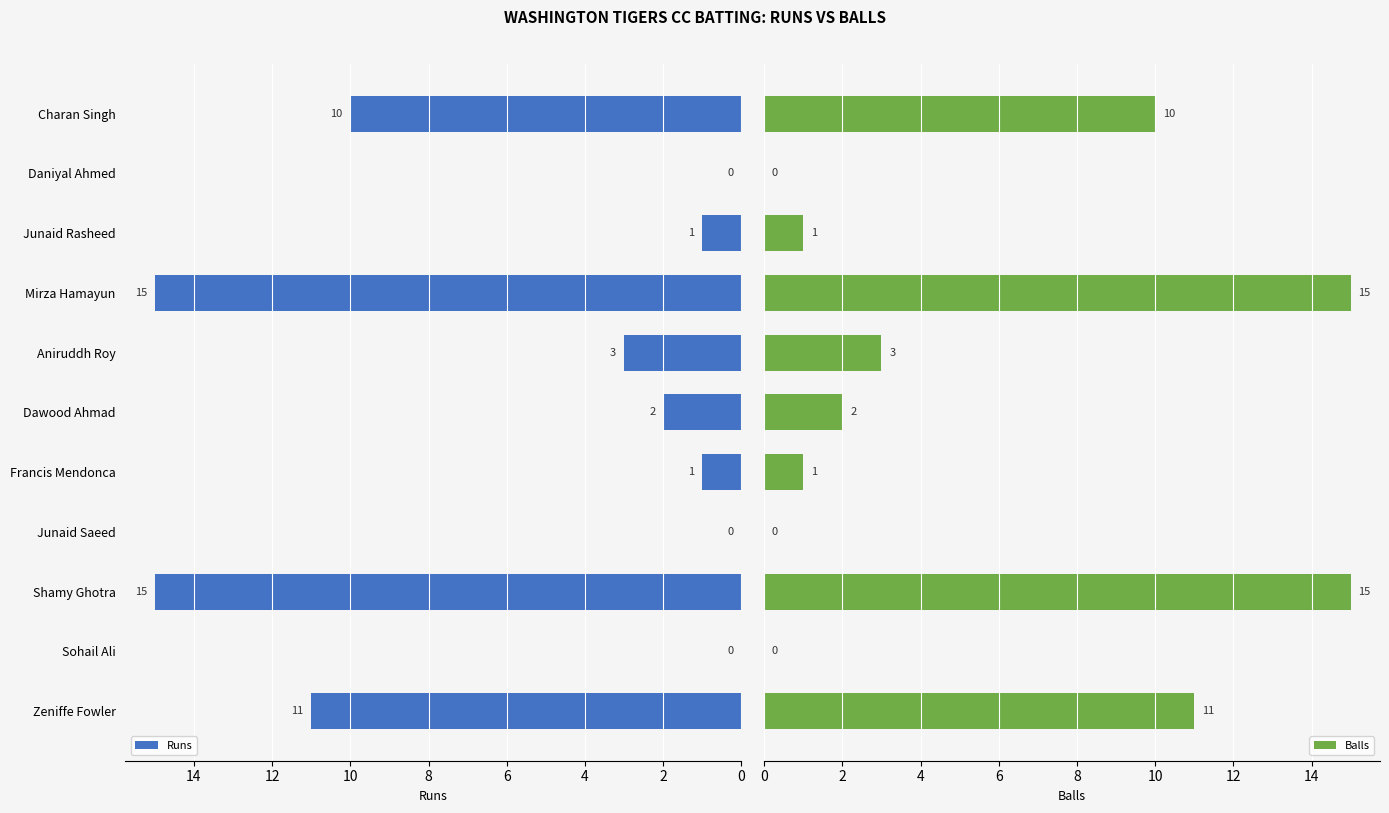

At which category does the chart reach its minimum across all series?

2